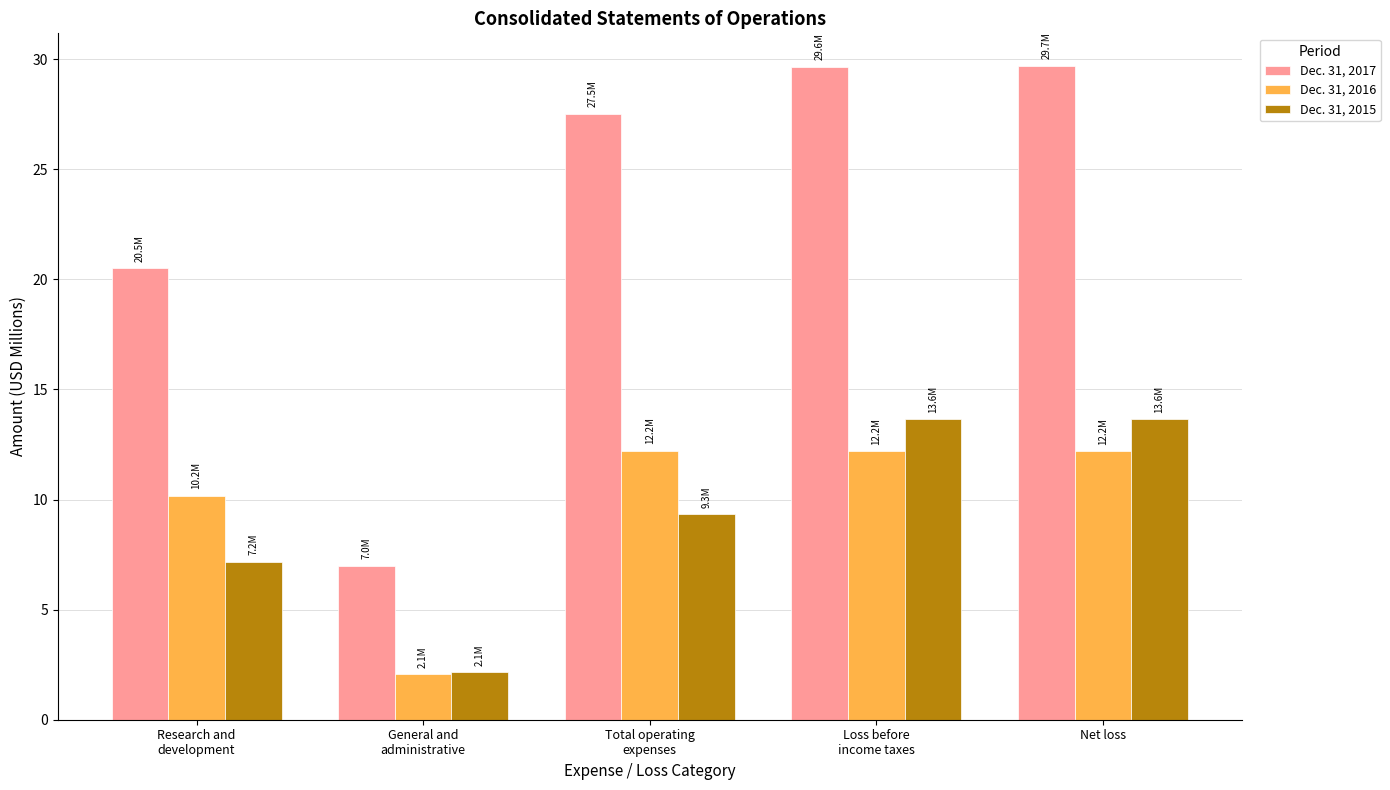

True or false: Dec. 31, 2015 has a value of 24.4 at Net loss.

False